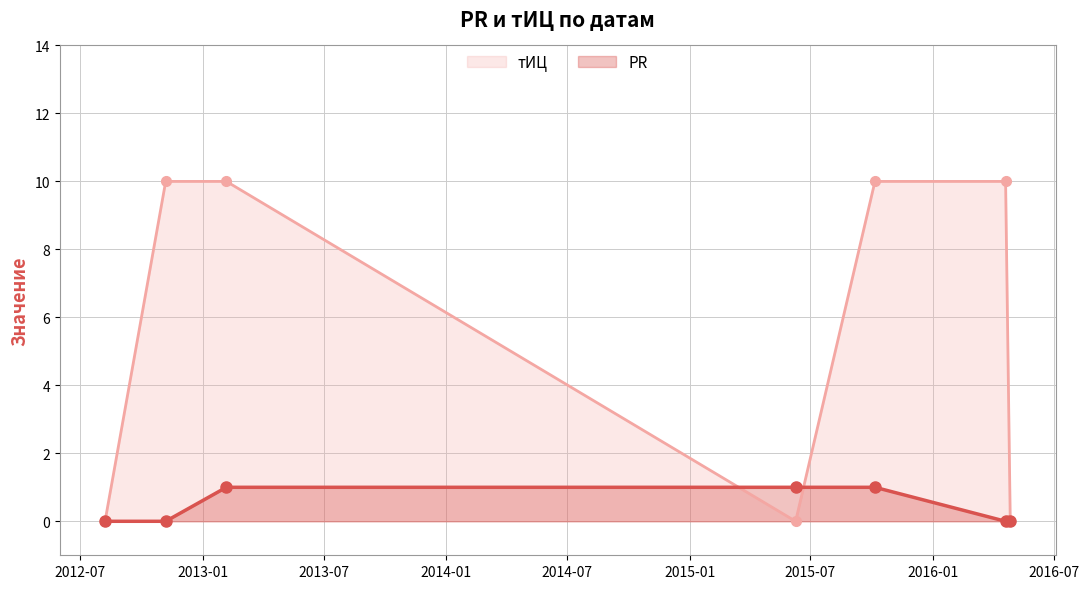

What is the total value across all series at 2015-10-06?

11